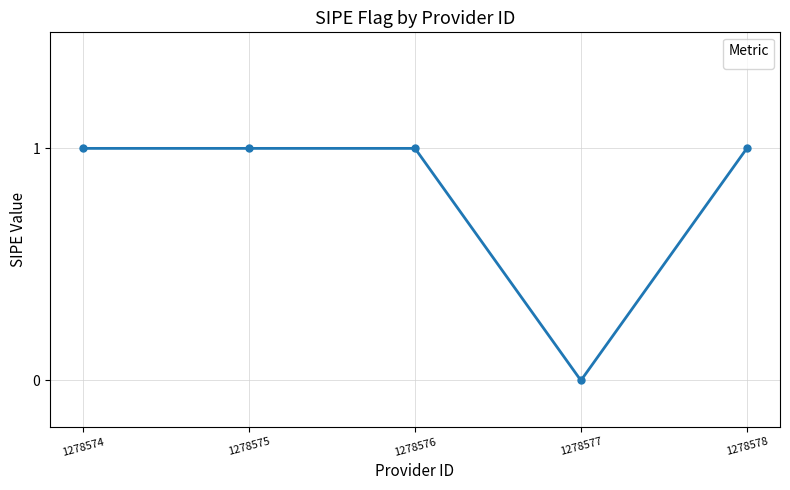

What is the sum of all values?

4